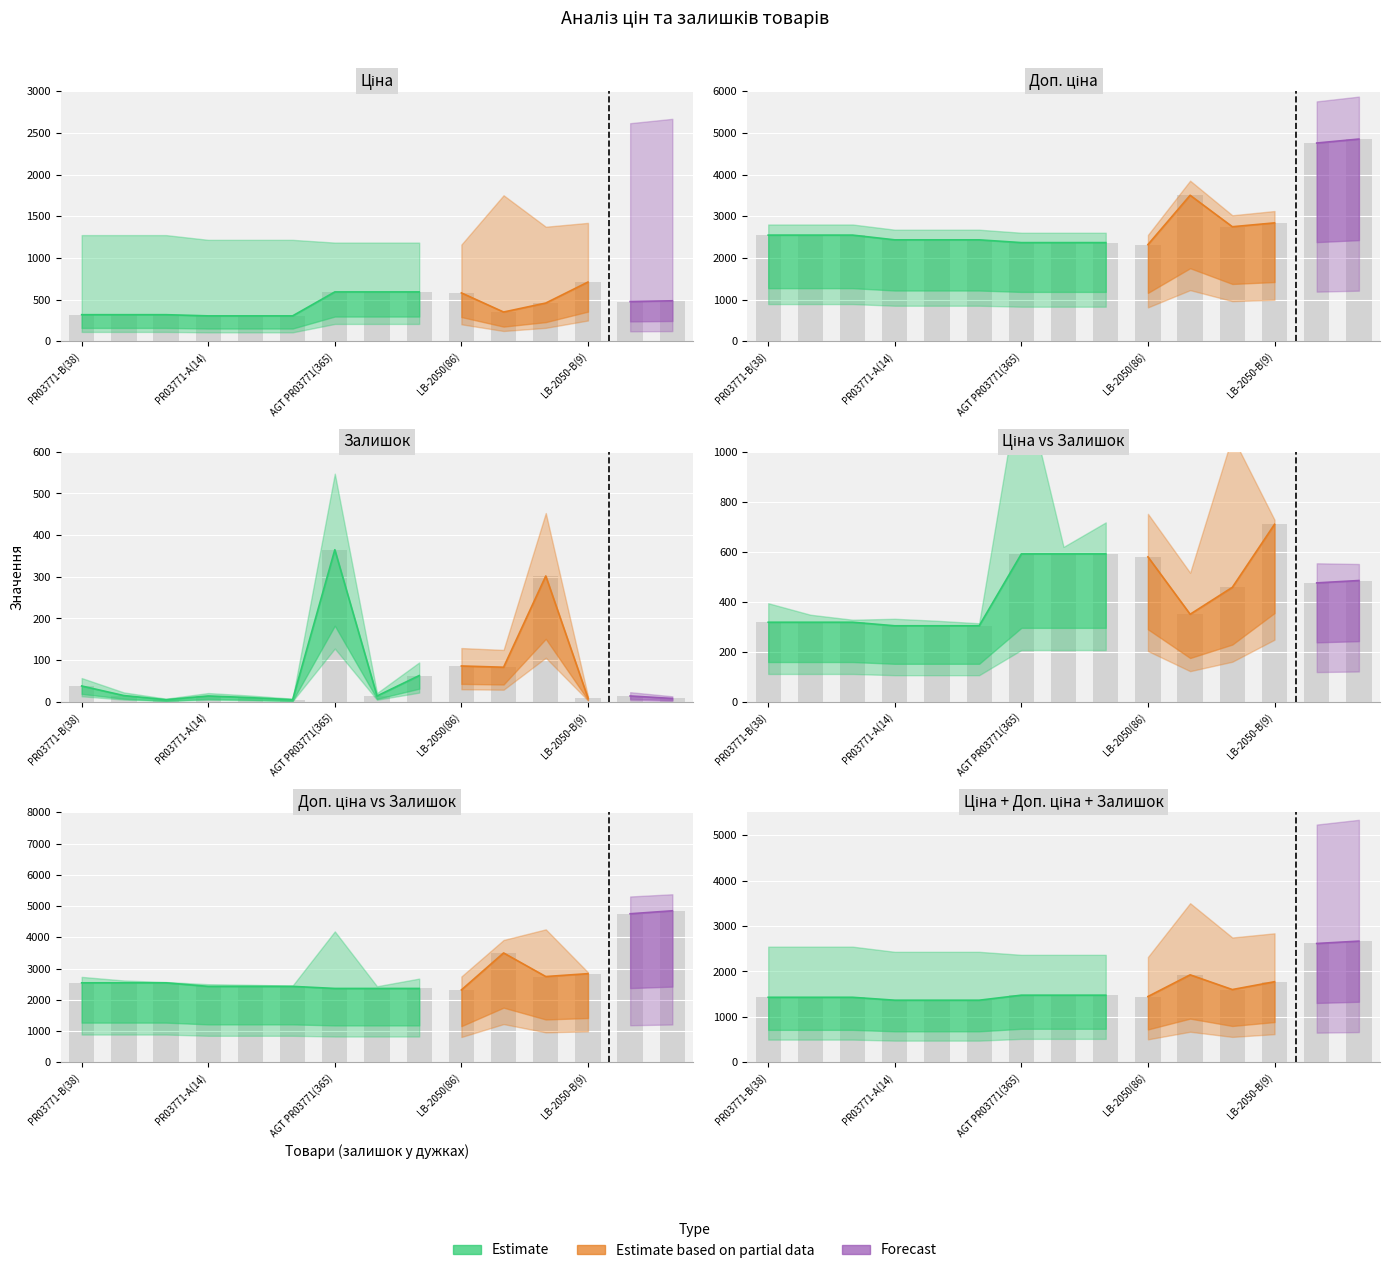

Is the value of Залишок at 11 greater than the value of Ціна at Ціна?

No